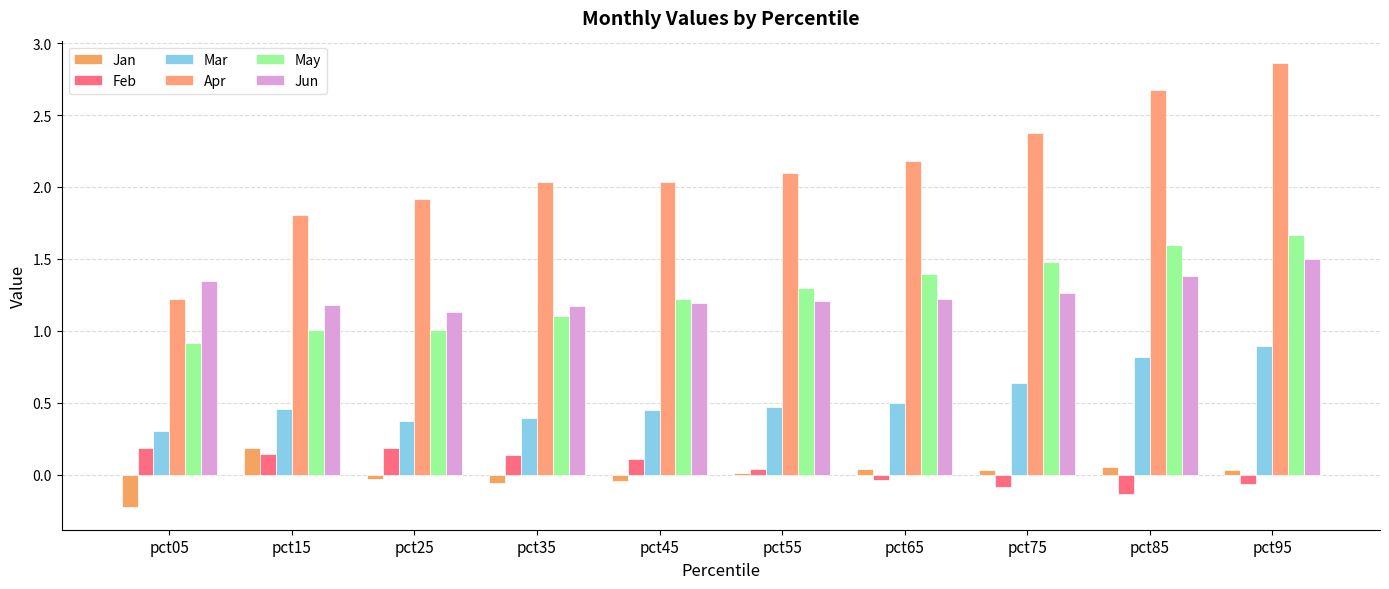

At pct25, list the series in order from smallest to largest.

Jan, Feb, Mar, May, Jun, Apr